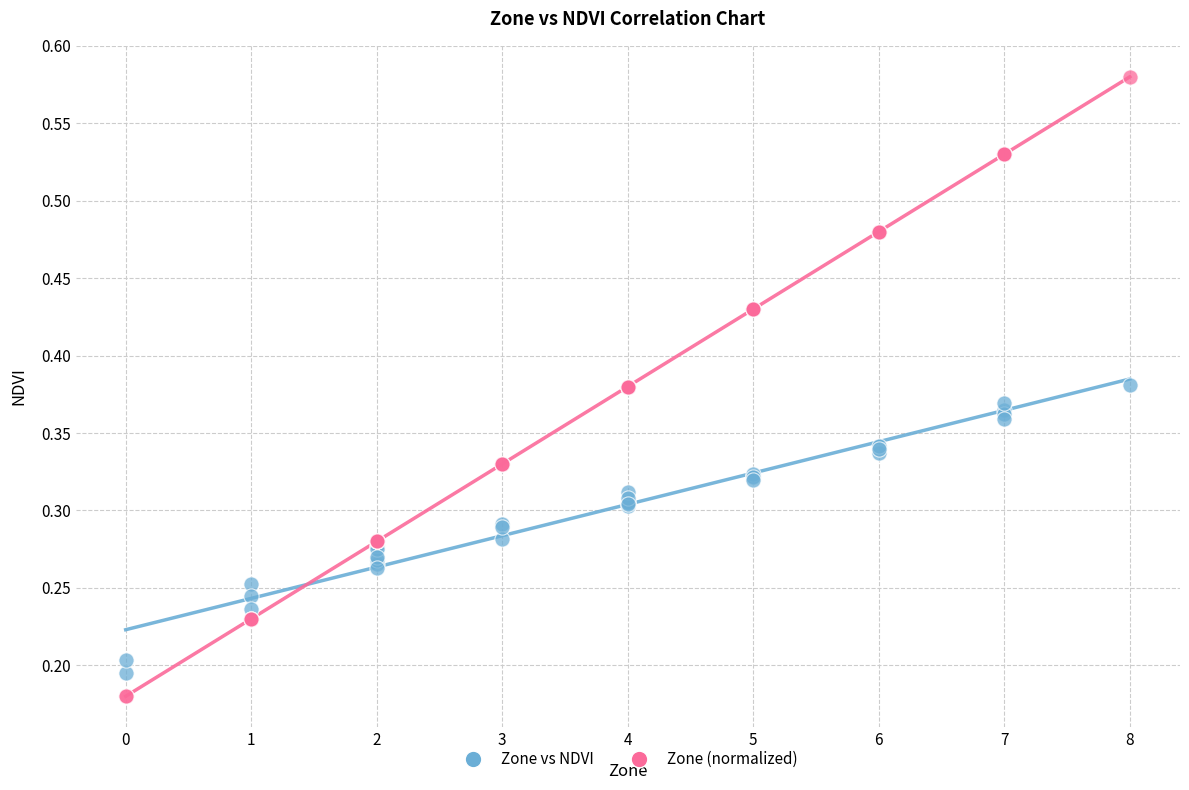

Which series contains the highest Y value?

Zone (normalized)